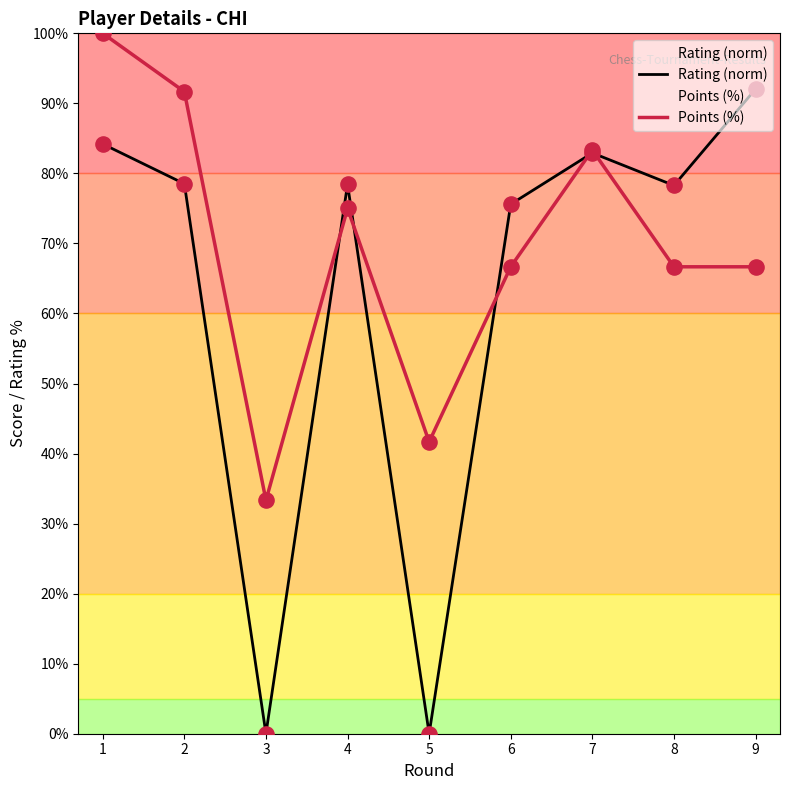

Which series reaches the minimum Y coordinate?

Rating (norm)